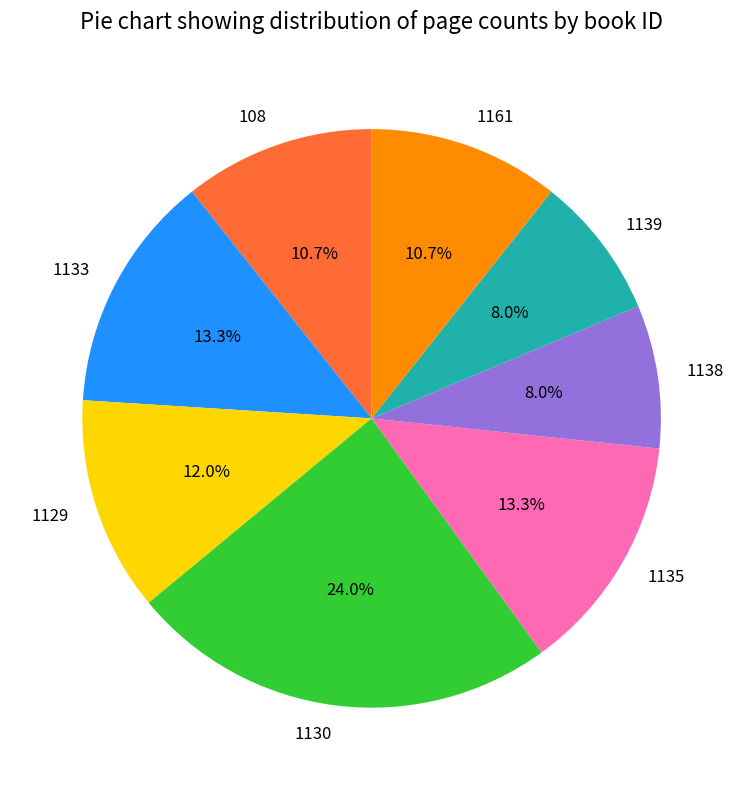

What is the total percentage of 1133 and 1129?

25.3%